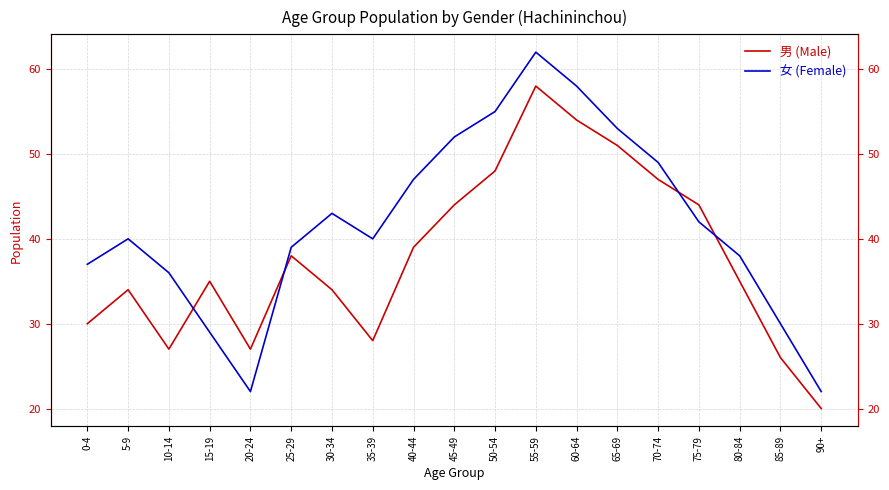

In 男 (Male), how many points are higher than both neighbors (excluding endpoints)?

4